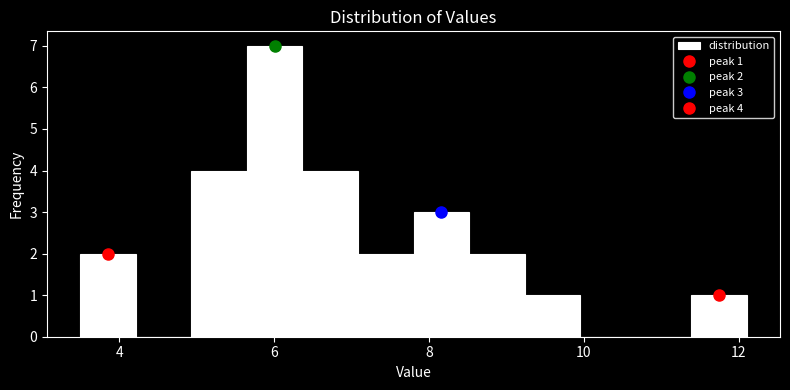

Around what value on the x-axis is the tallest bar? Give the approximate position of its centre, as read against the axis.

6.0